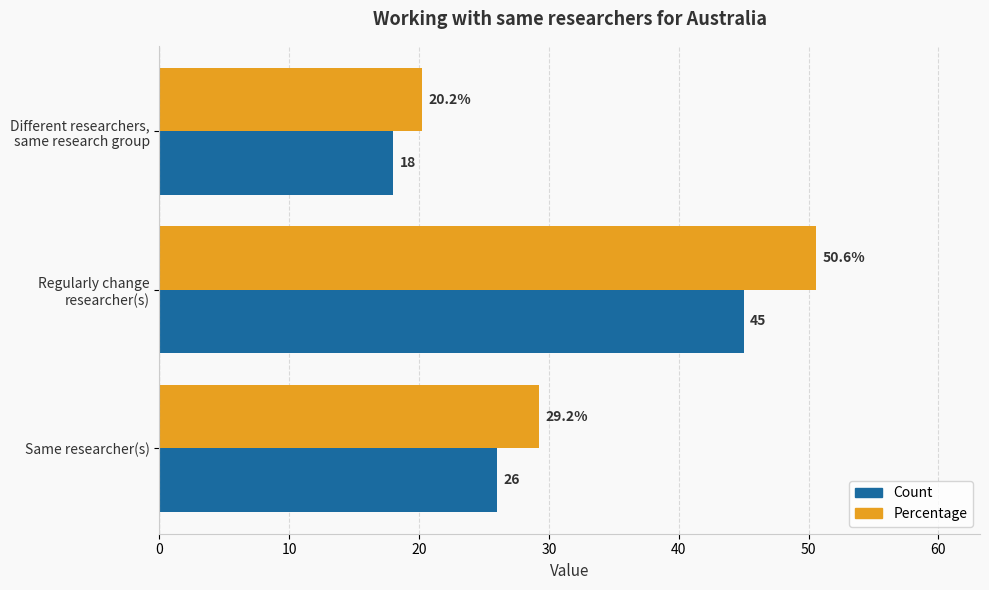

What are all the series names shown in the legend?

Count, Percentage